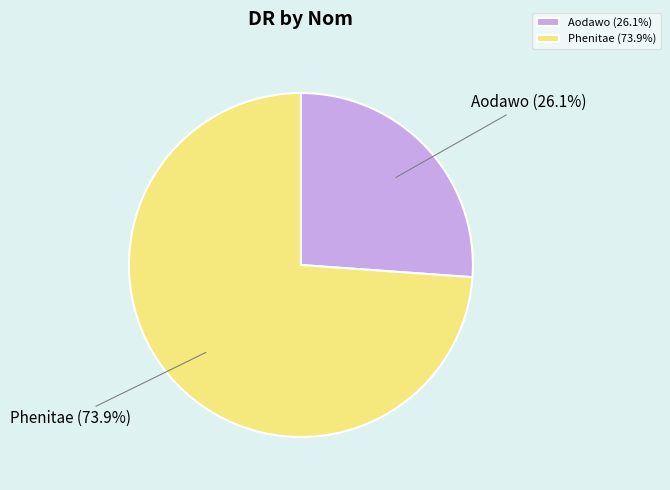

Rank the categories by value from lowest to highest.

Aodawo, Phenitae